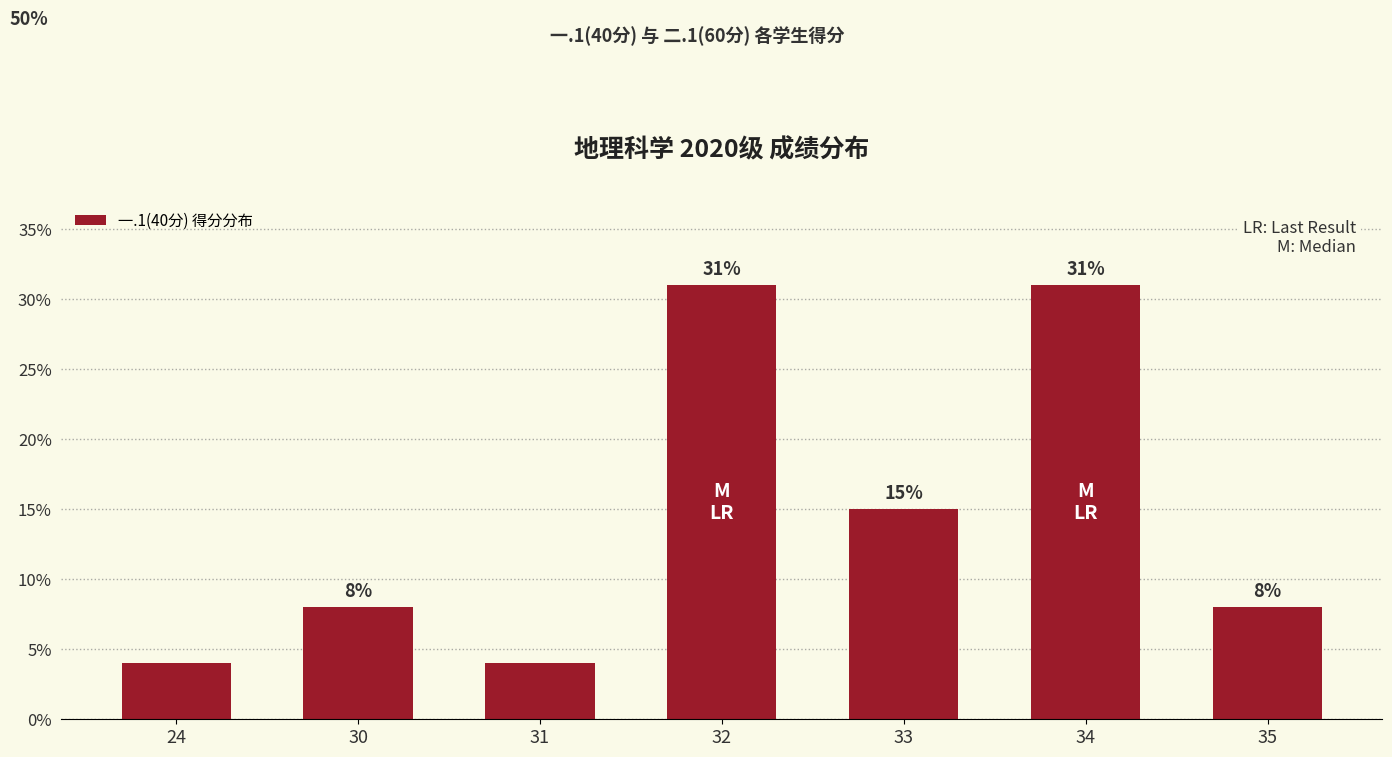

Is it true that the value at 34 is 55?

False